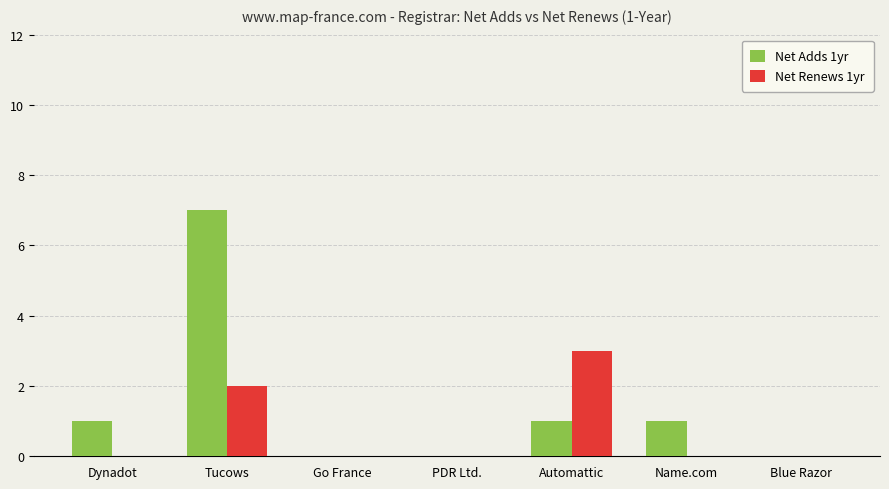

What is the greatest value displayed?

7